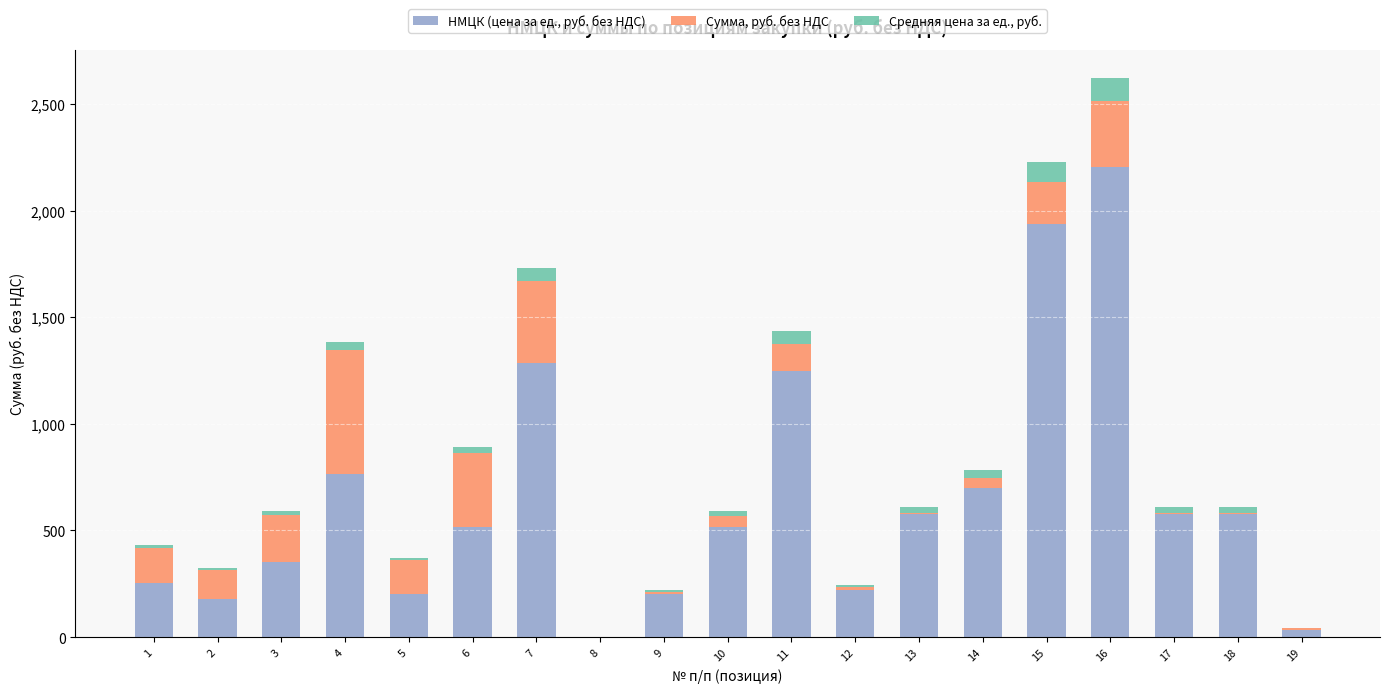

At which category is the sum across all series the highest?

16